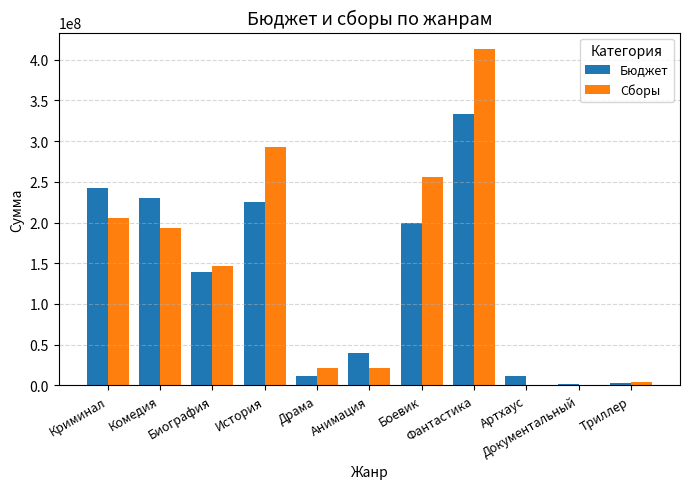

How many groups of bars are there?

11